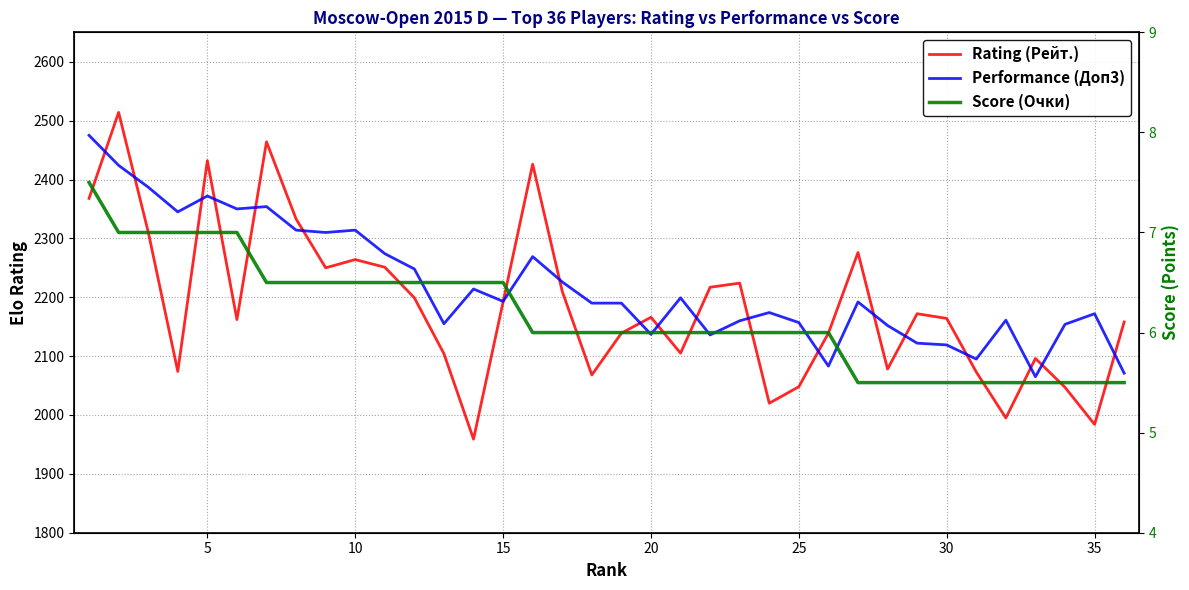

What is the difference between the second highest and second lowest values in the Performance (Доп3) series?

353.0